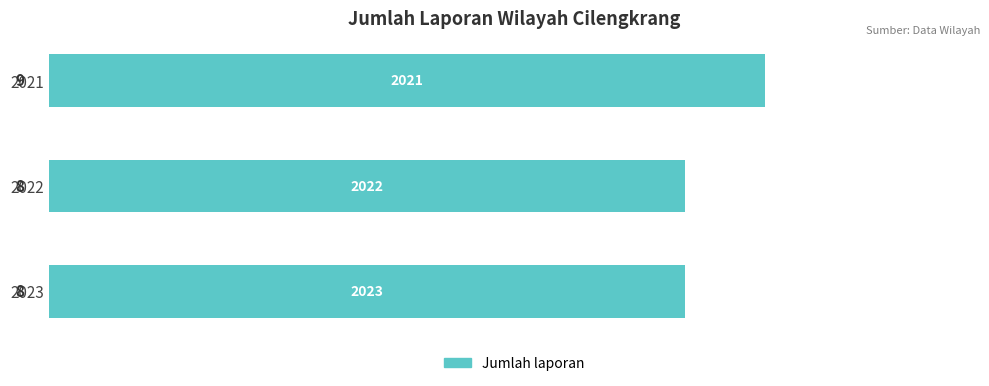

Reading bottom to top, what are all the values shown in this chart?

8	8	9